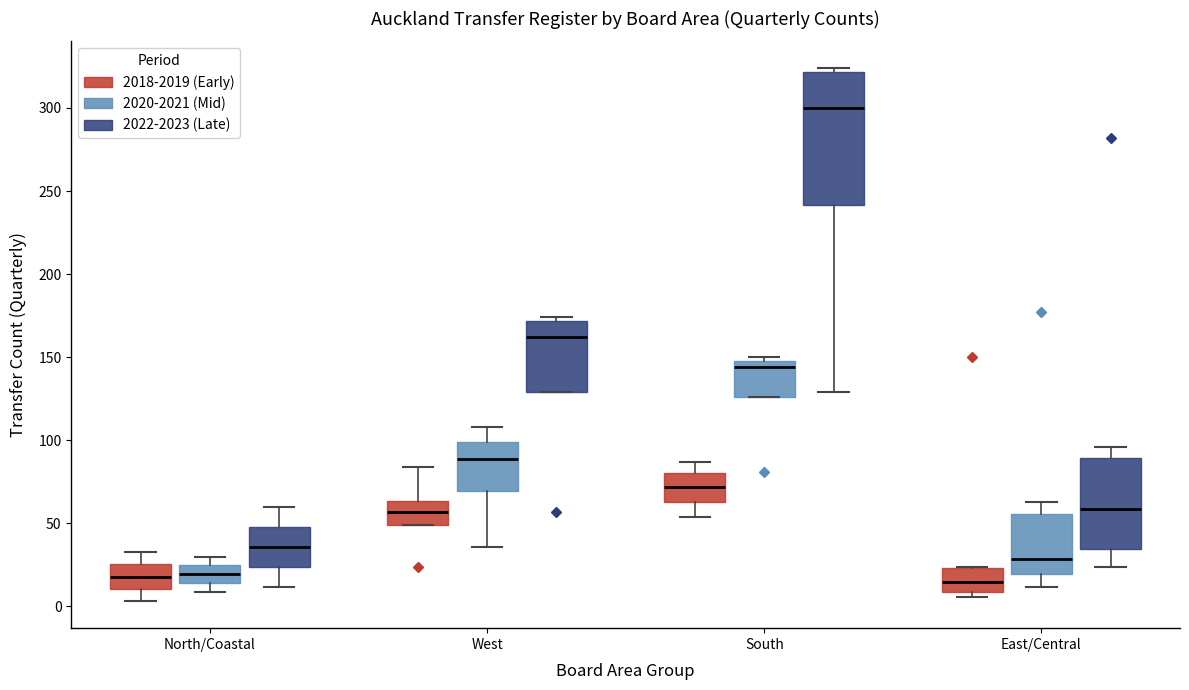

Where is the upper edge of the box for North/Coastal (2020-2021 (Mid)) on the y-axis? The values are not printed on the chart, so give them approximately, as read against the axis.

25